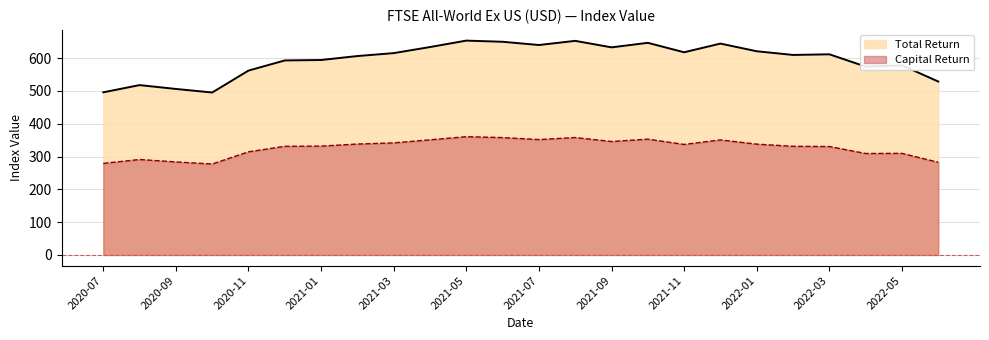

What value does the Total Return series have at 2021-11?

617.7